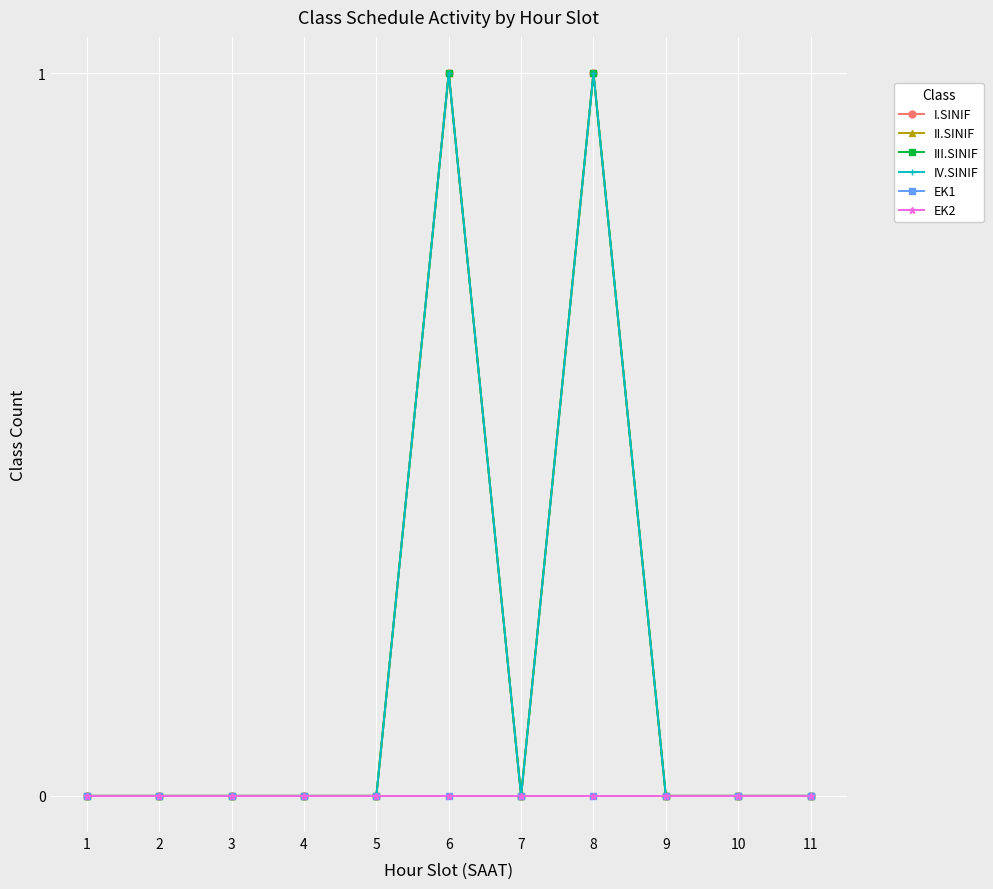

List the labels in order of II.SINIF value, largest first.

6, 8, 1, 2, 3, 4, 5, 7, 9, 10, 11